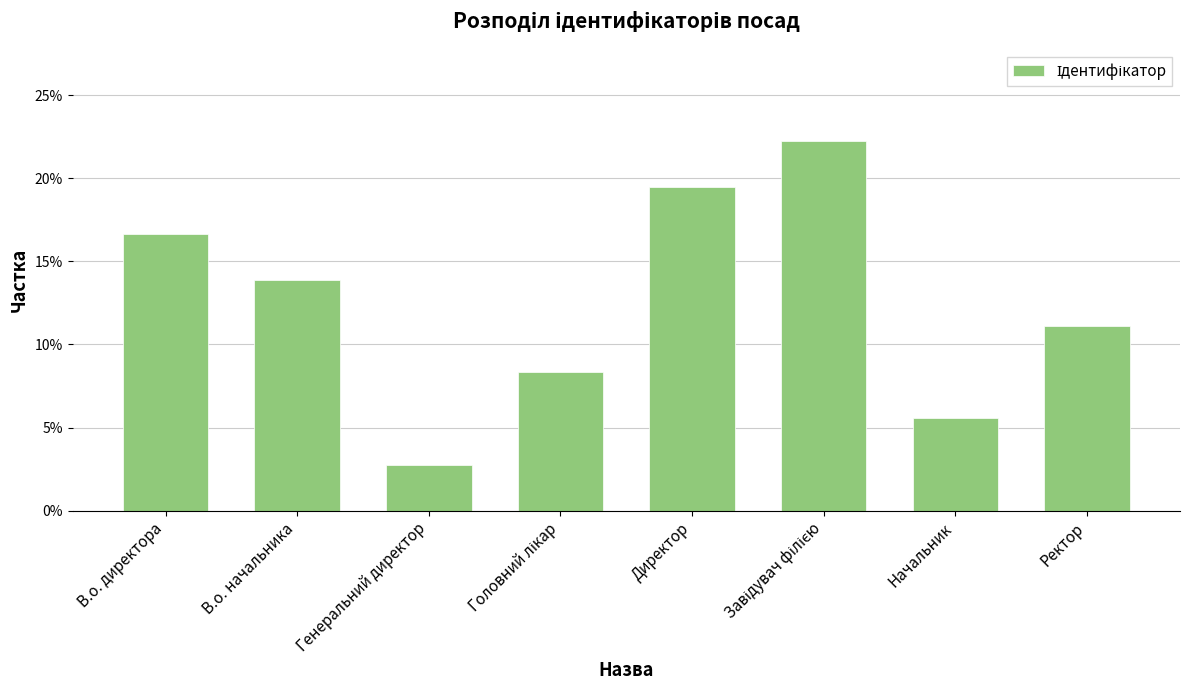

Reading right to left, list all the values displayed in this chart.

0.1	0.1	0.2	0.2	0.1	0.0	0.1	0.2